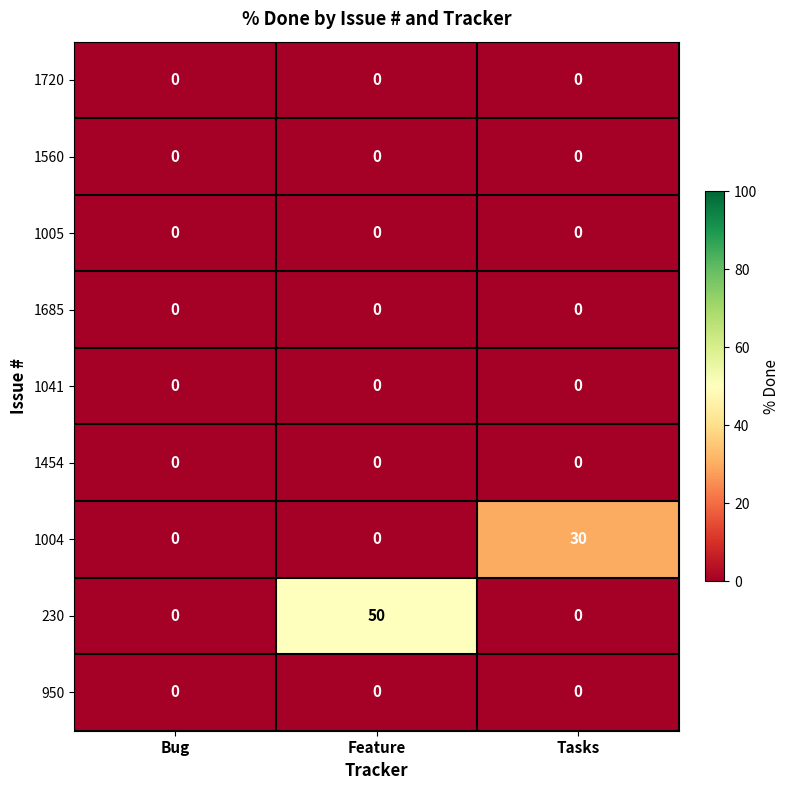

Between Bug and Feature, which series saw the biggest shift?

230